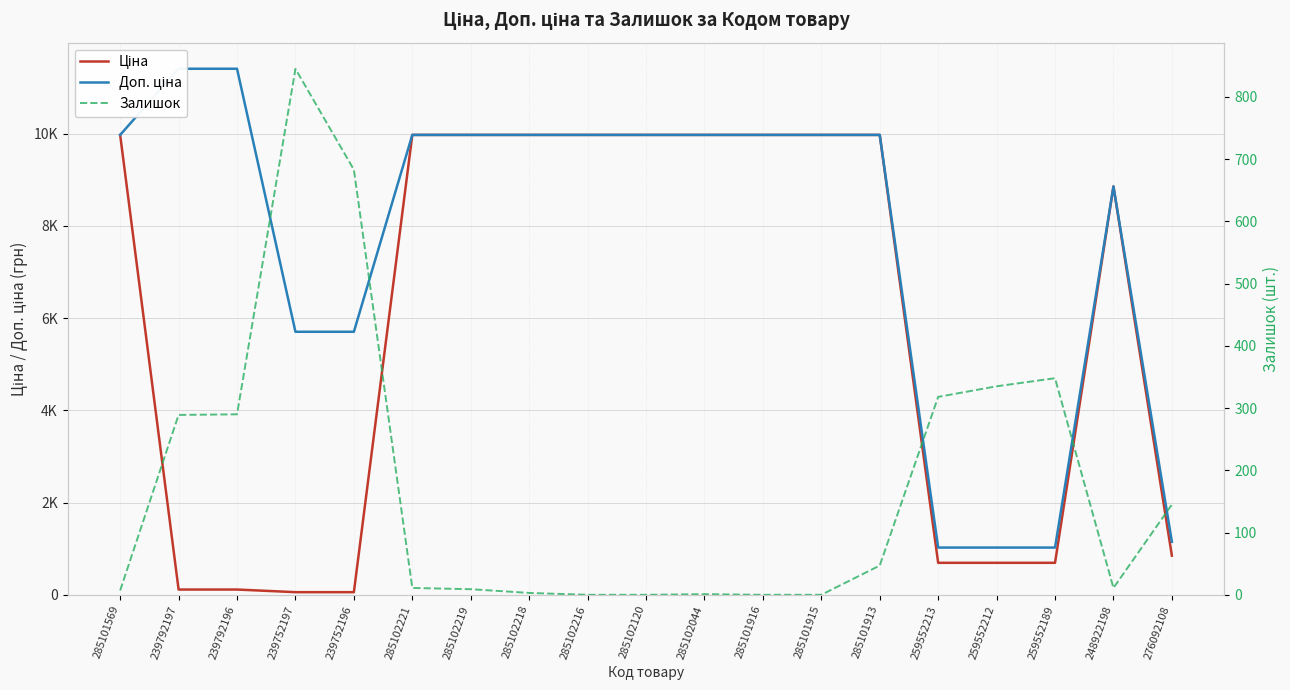

Does the chart have visible grid lines?

Yes